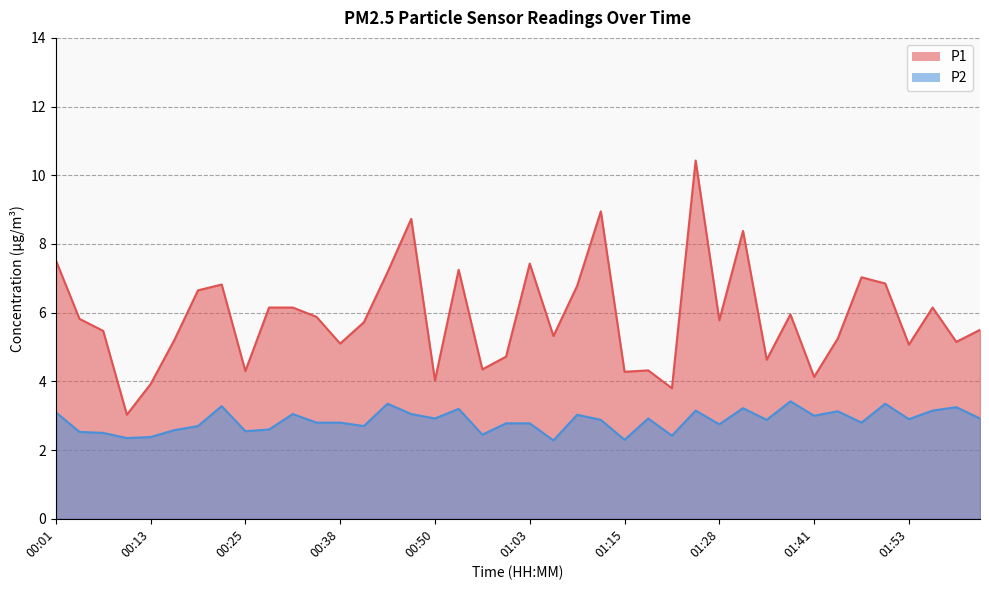

Reading left to right, list all the values displayed in this chart.

P1: 00:01=7.5	00:04=5.8	00:07=5.5	00:10=3.0	00:13=3.9	00:16=5.2	00:19=6.7	00:22=6.8	00:25=4.3	00:28=6.2	00:31=6.2	00:34=5.9	00:38=5.1	00:41=5.7	00:44=7.2	00:47=8.7	00:50=4.0	00:53=7.2	00:57=4.3	01:00=4.7	01:03=7.4	01:06=5.3	01:09=6.8	01:12=8.9	01:15=4.3	01:18=4.3	01:22=3.8	01:25=10.4	01:28=5.8	01:31=8.4	01:34=4.6	01:37=6.0	01:41=4.1	01:44=5.2	01:47=7.0	01:50=6.8	01:53=5.1	01:56=6.2	01:59=5.2	02:02=5.5
P2: 00:01=3.1	00:04=2.5	00:07=2.5	00:10=2.4	00:13=2.4	00:16=2.6	00:19=2.7	00:22=3.3	00:25=2.5	00:28=2.6	00:31=3.0	00:34=2.8	00:38=2.8	00:41=2.7	00:44=3.4	00:47=3.0	00:50=2.9	00:53=3.2	00:57=2.5	01:00=2.8	01:03=2.8	01:06=2.3	01:09=3.0	01:12=2.9	01:15=2.3	01:18=2.9	01:22=2.4	01:25=3.1	01:28=2.8	01:31=3.2	01:34=2.9	01:37=3.4	01:41=3.0	01:44=3.1	01:47=2.8	01:50=3.4	01:53=2.9	01:56=3.1	01:59=3.2	02:02=2.9